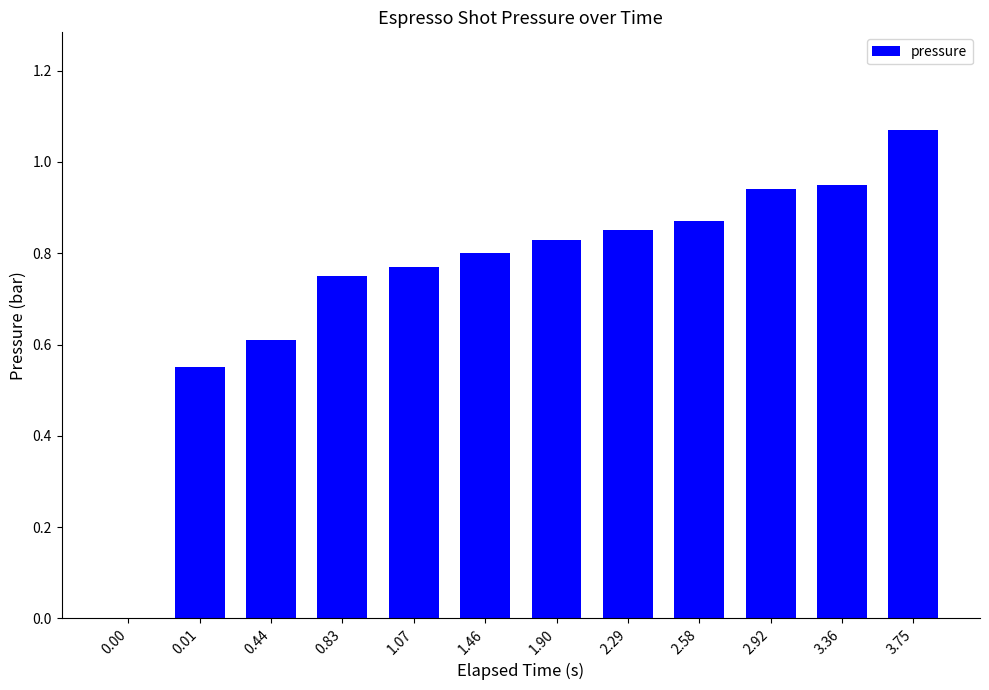

Which category has the highest value across all series?

3.75